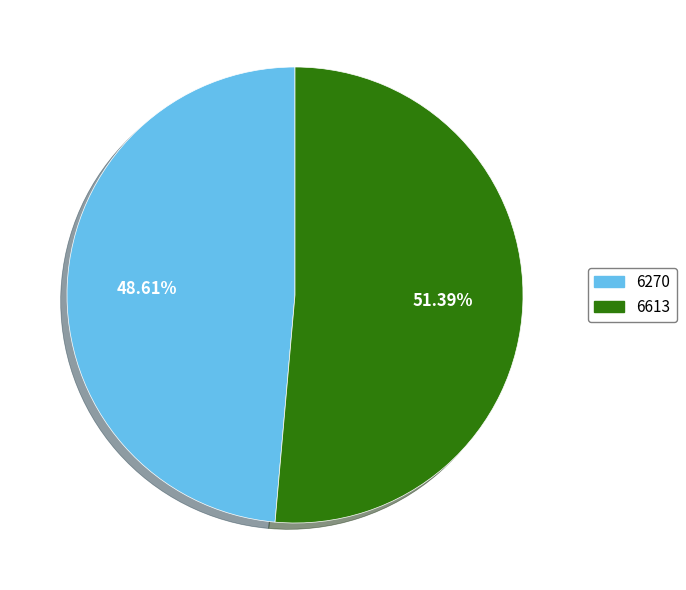

How many slices are in this pie chart?

2